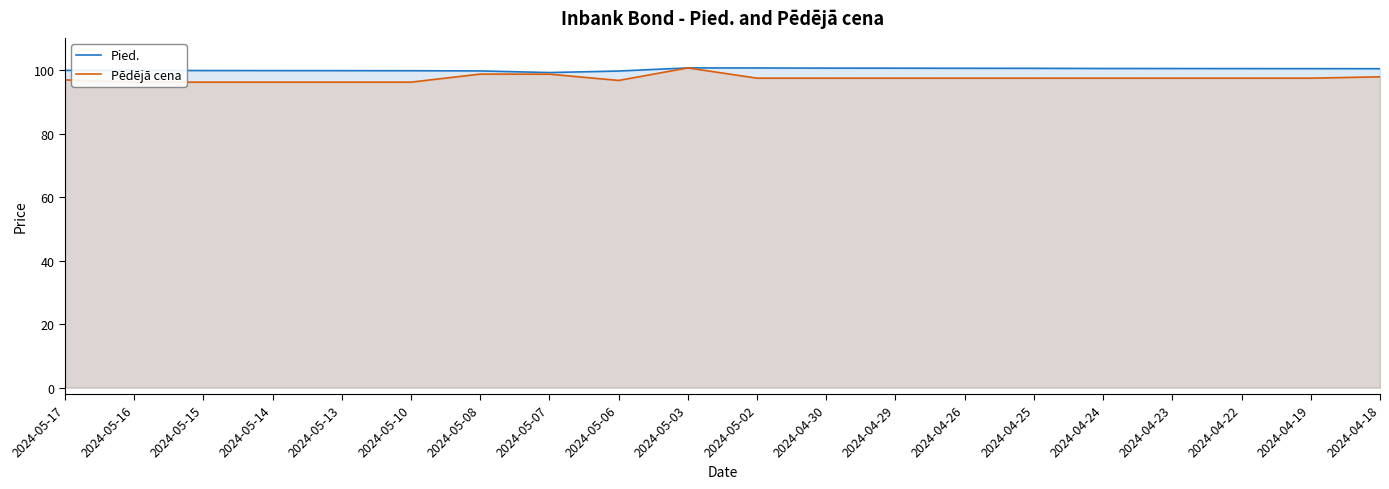

What is the sum of all Pēdējā cena values?

1947.1